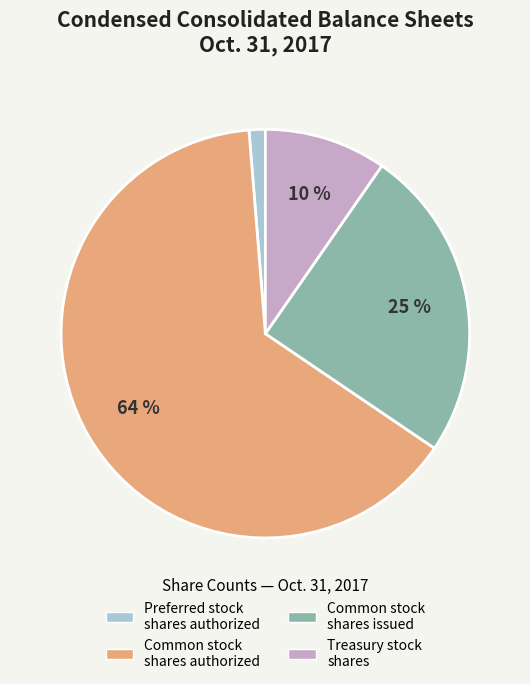

Is there a majority slice in this chart?

Yes